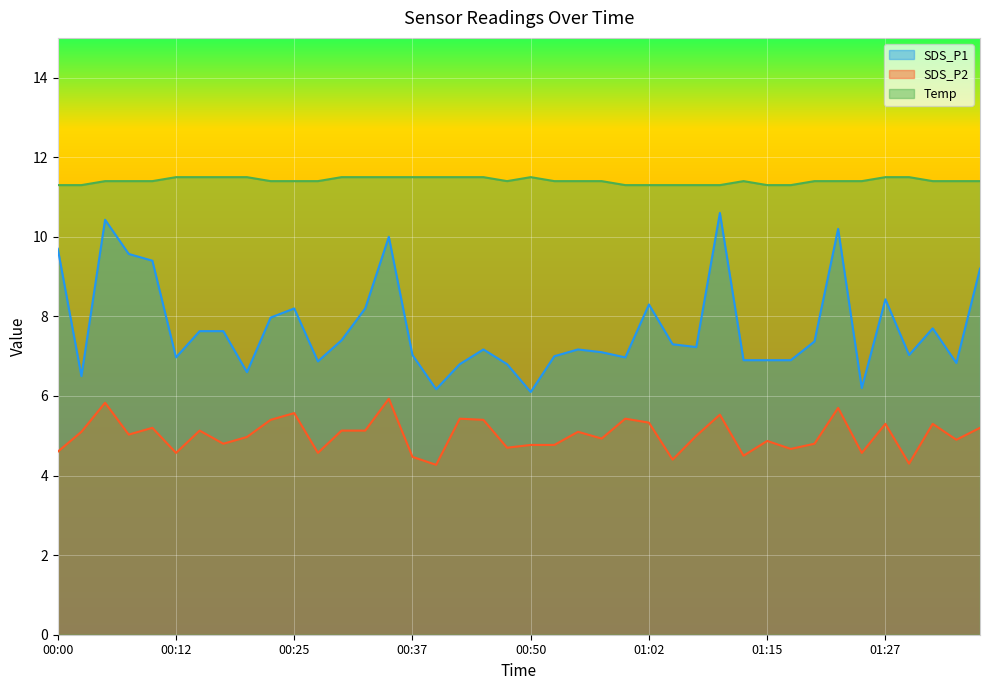

What is the minimum value for SDS_P2?

4.3